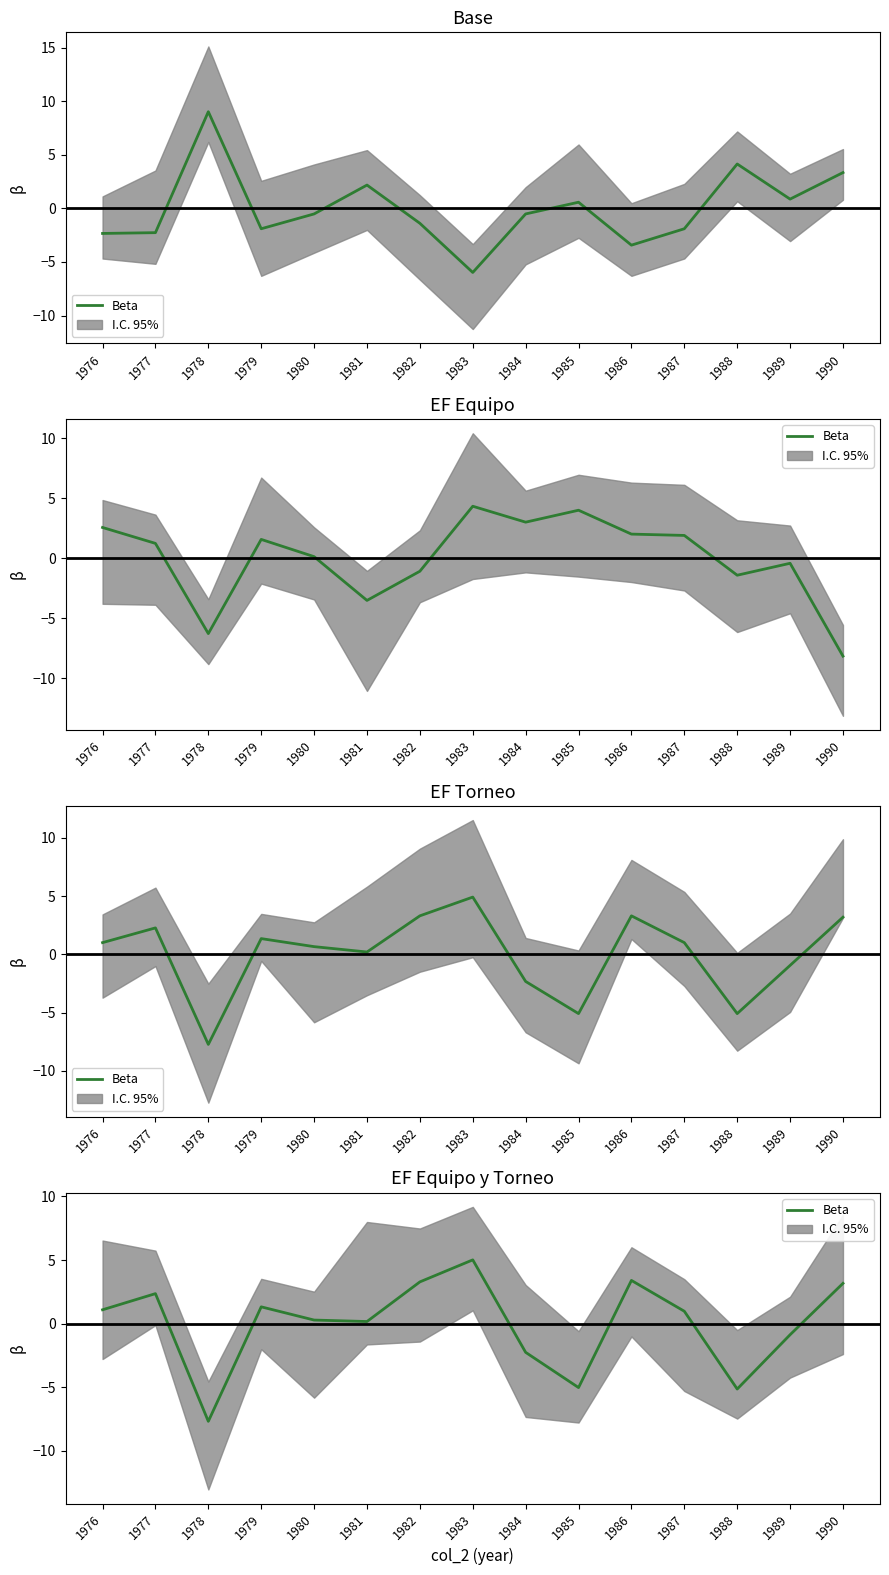

True or false: the data shows -6.8 at 1985.

False